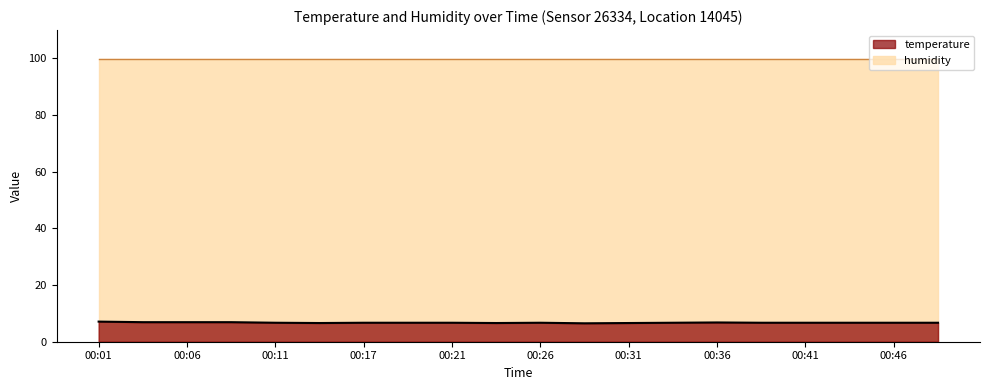

What is the value of the 1st point from the left?

7.1